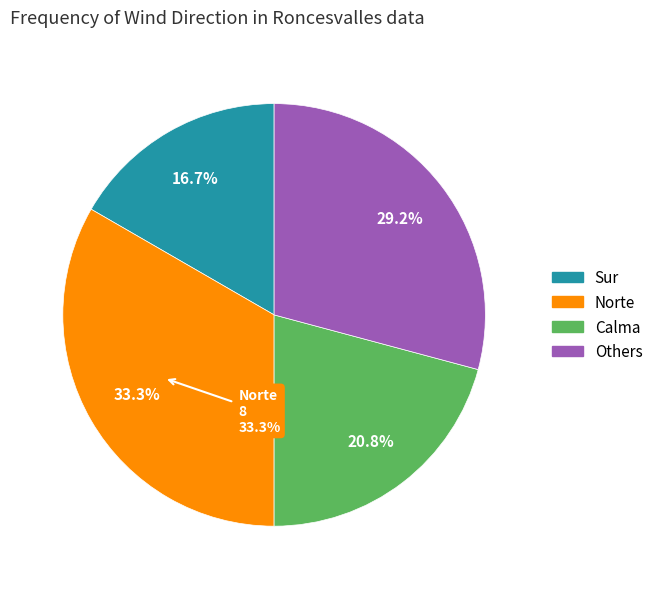

Combined, do Norte and Calma/Other account for over 50%?

Yes